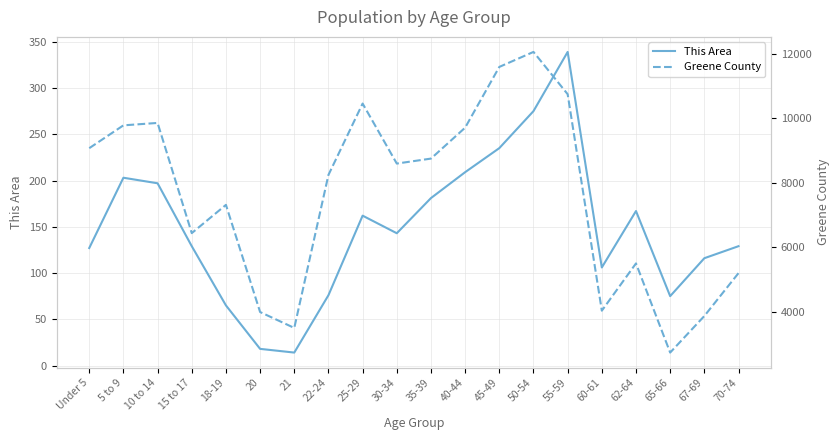

Rank the categories by This Area value from lowest to highest.

21, 20, 18-19, 65-66, 22-24, 60-61, 67-69, Under 5, 15 to 17, 70-74, 30-34, 25-29, 62-64, 35-39, 10 to 14, 5 to 9, 40-44, 45-49, 50-54, 55-59